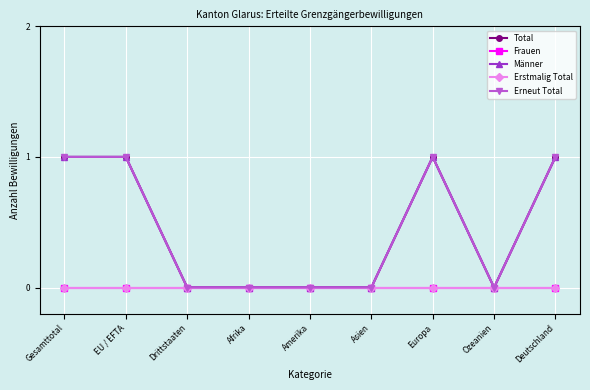

Is it true that Erstmalig Total equals 0 at Asien?

True